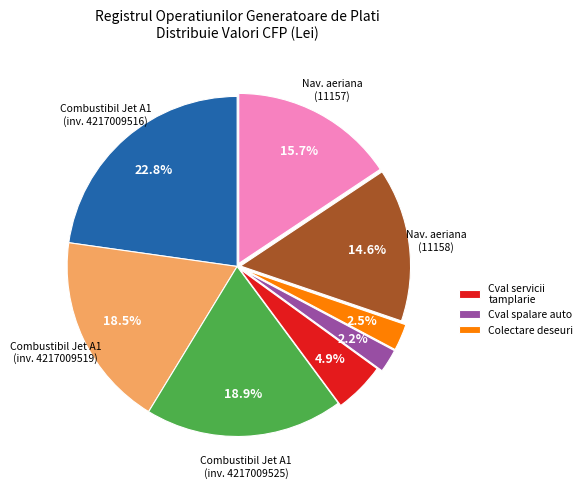

Is there any slice that represents more than half of the pie?

No